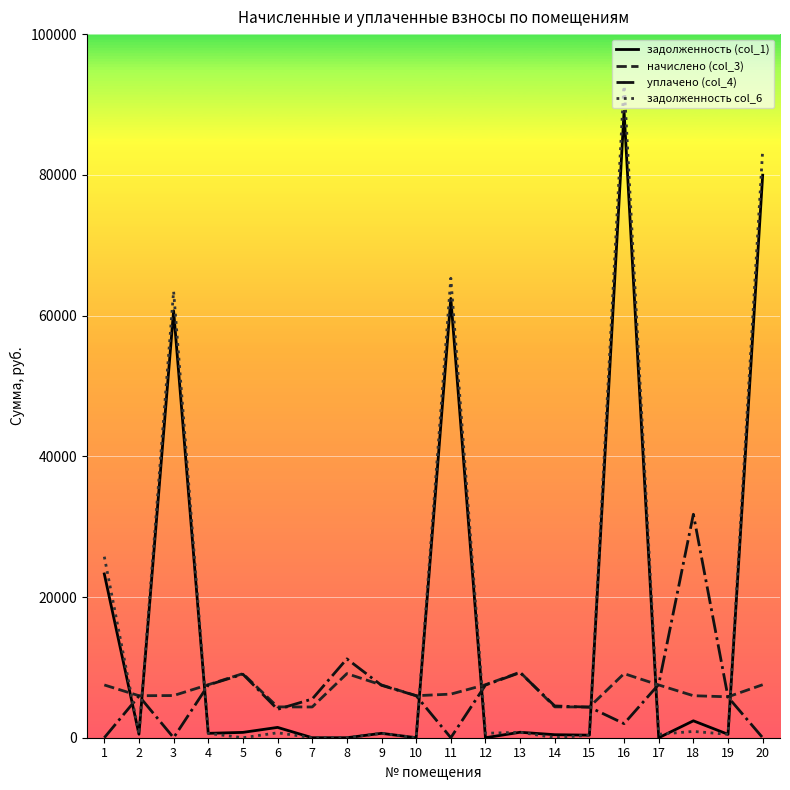

True or false: уплачено (col_4) and начислено (col_3) cross at least once.

True